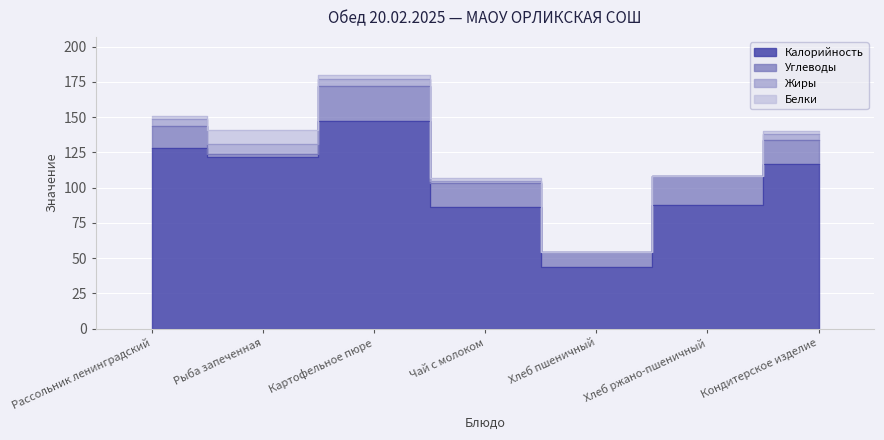

True or false: Калорийность and Жиры intersect in this chart.

False